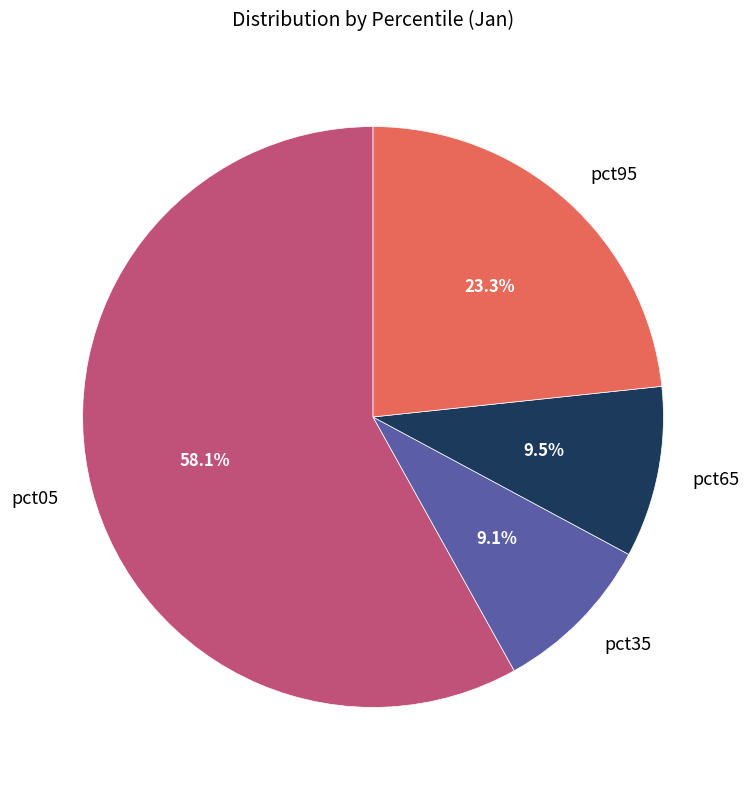

Does any single category account for the majority?

Yes